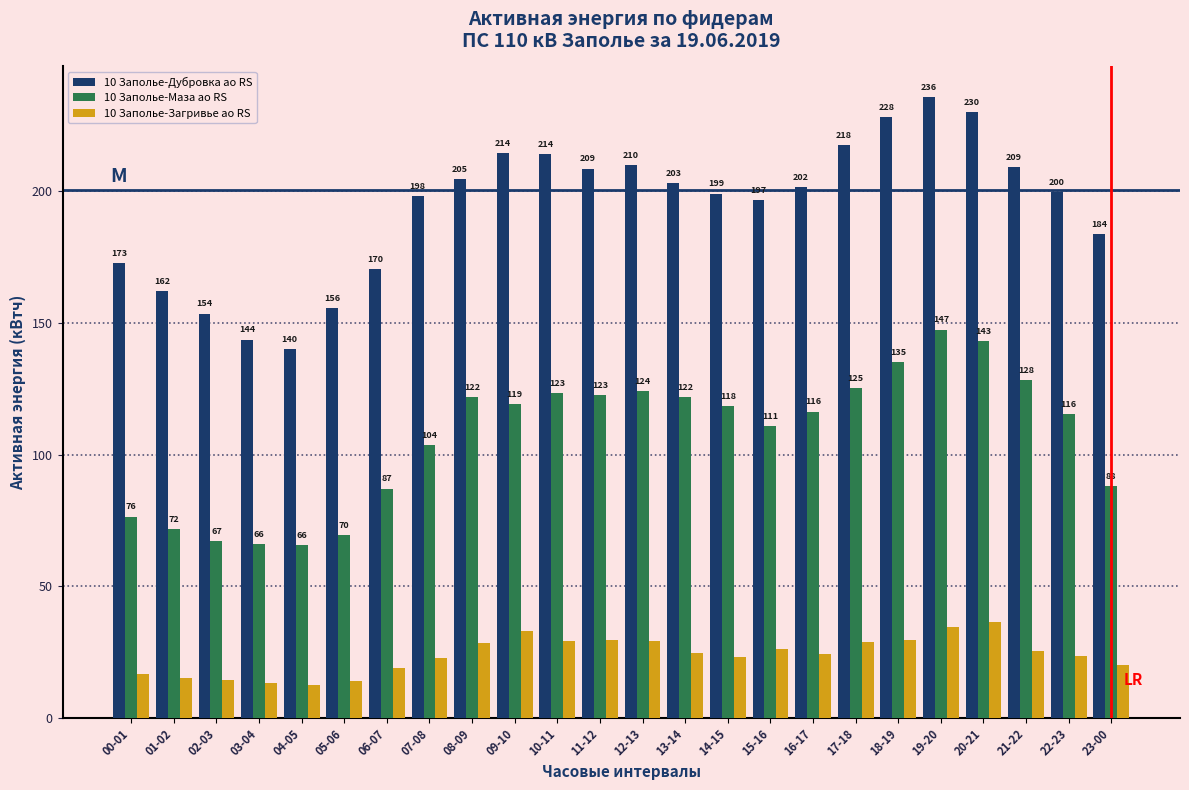

What is the approximate value of 10 Заполье-Дубровка ао RS at 04-05?

140.0